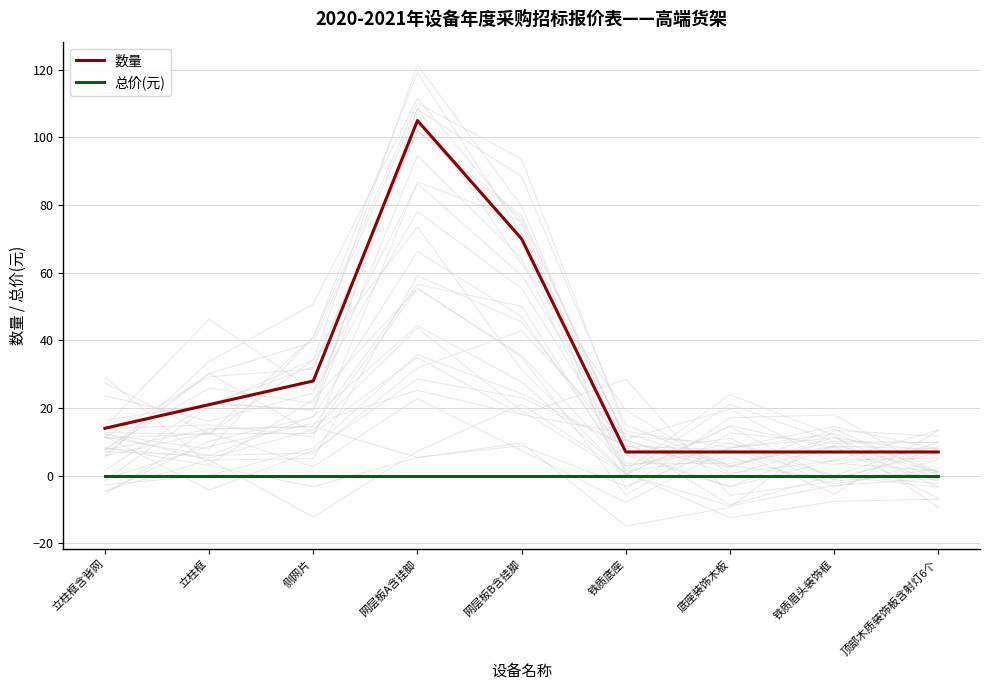

At which category does 数量 reach its first local peak?

网层板A含挂脚